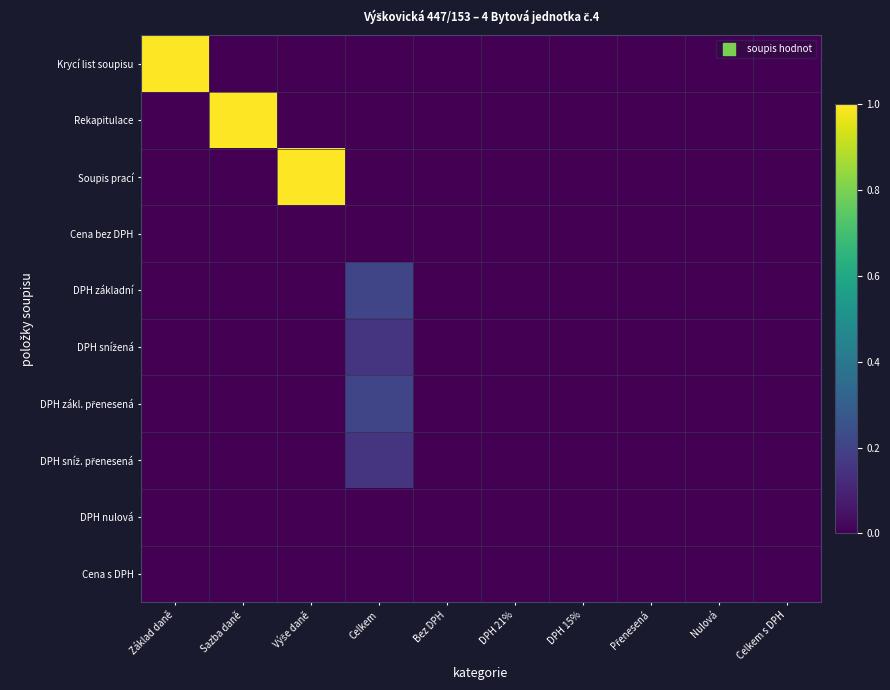

What is the spread (max minus min) of values at Sazba daně?

1.0